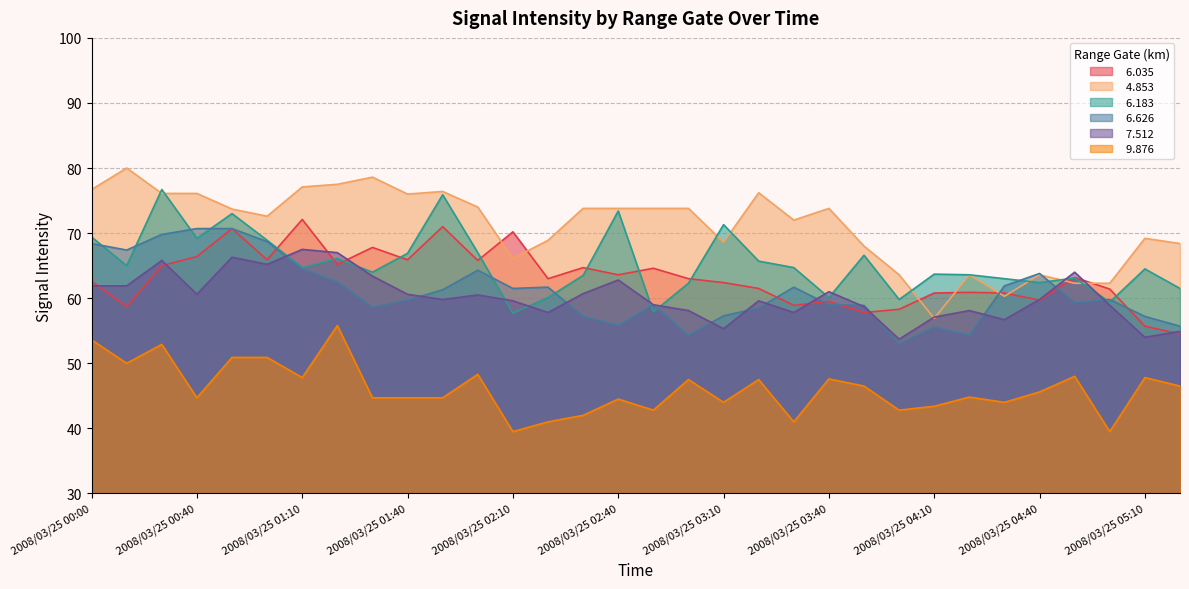

How many lines are shown in the chart?

6